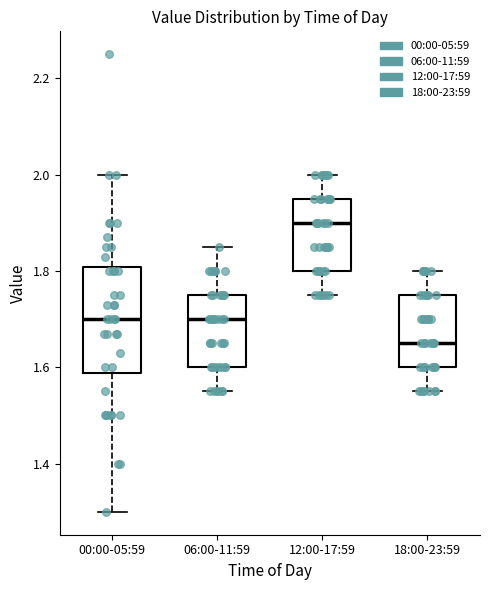

Which box has the lowest median line?

18:00-23:59